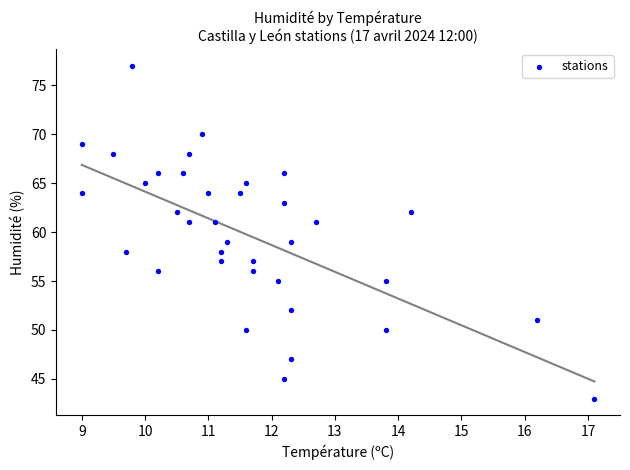

What is the range of Y values (max minus min)?

34